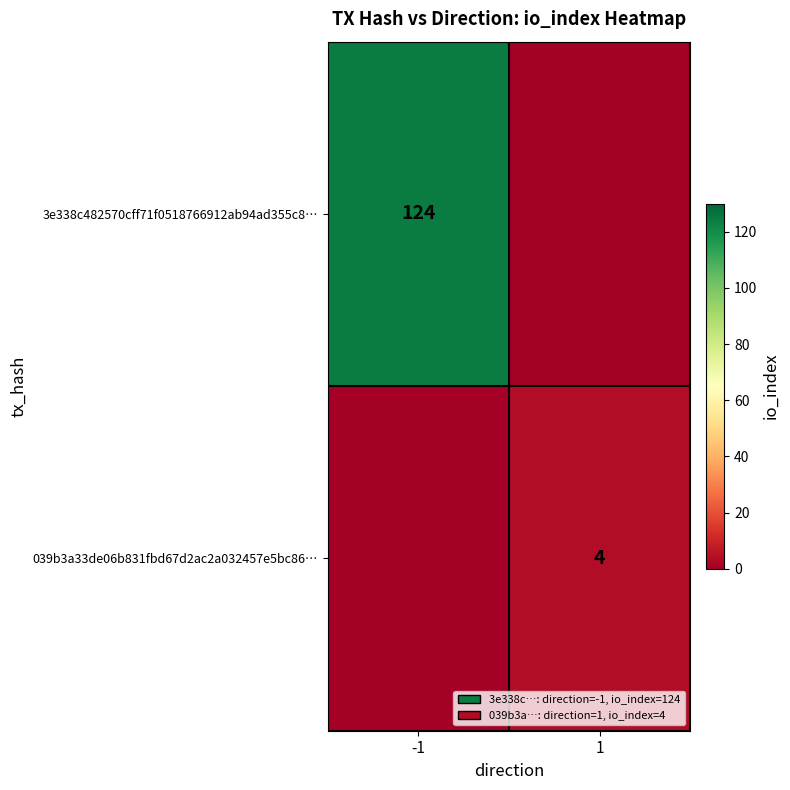

The 3e338c482570cff71f0518766912ab94ad355c8… series shows 175 at -1. True or false?

False